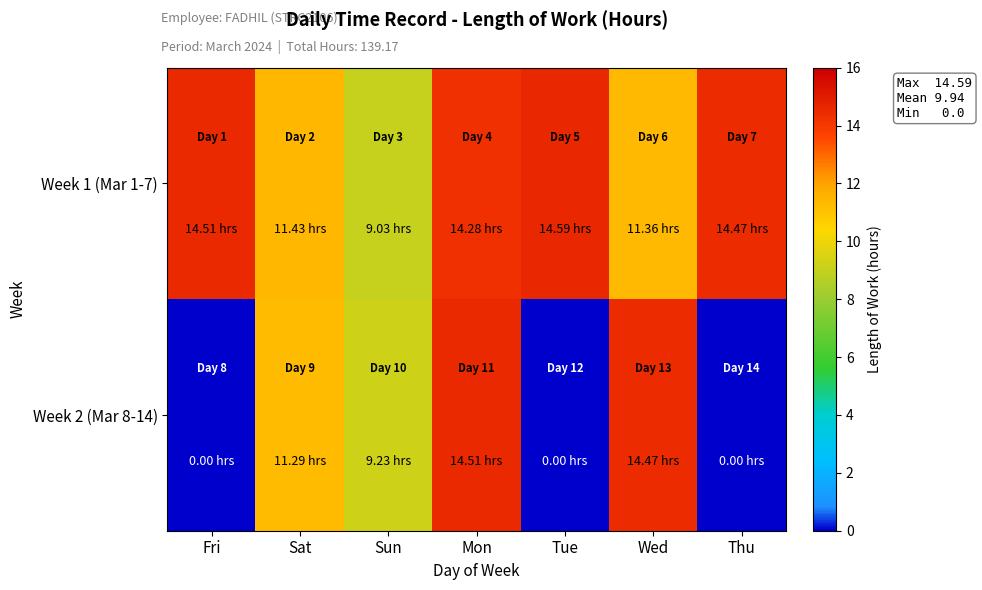

What is the difference between the highest and lowest values at Sat?

0.1